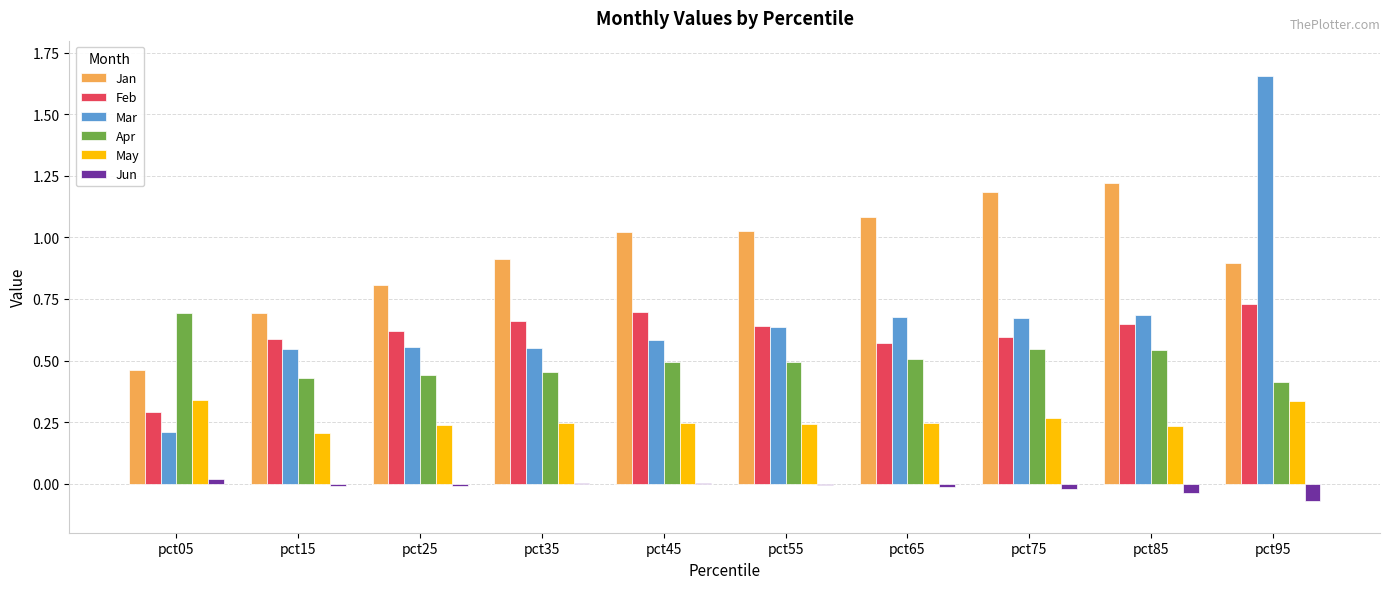

Count the May values in the range 0 to 1.

10